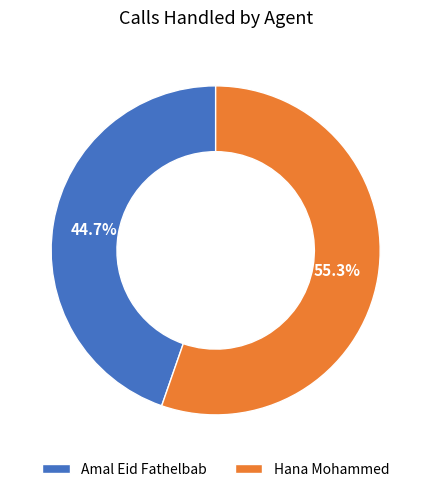

What percentage is the Hana Mohammed slice, to the nearest percent?

55%